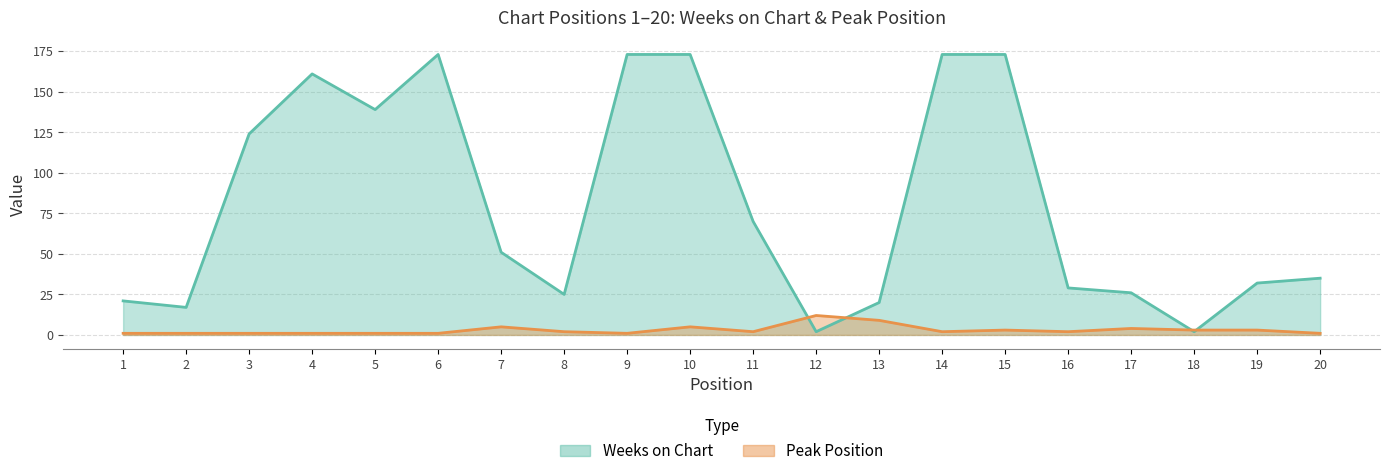

How many lines are shown in the chart?

2